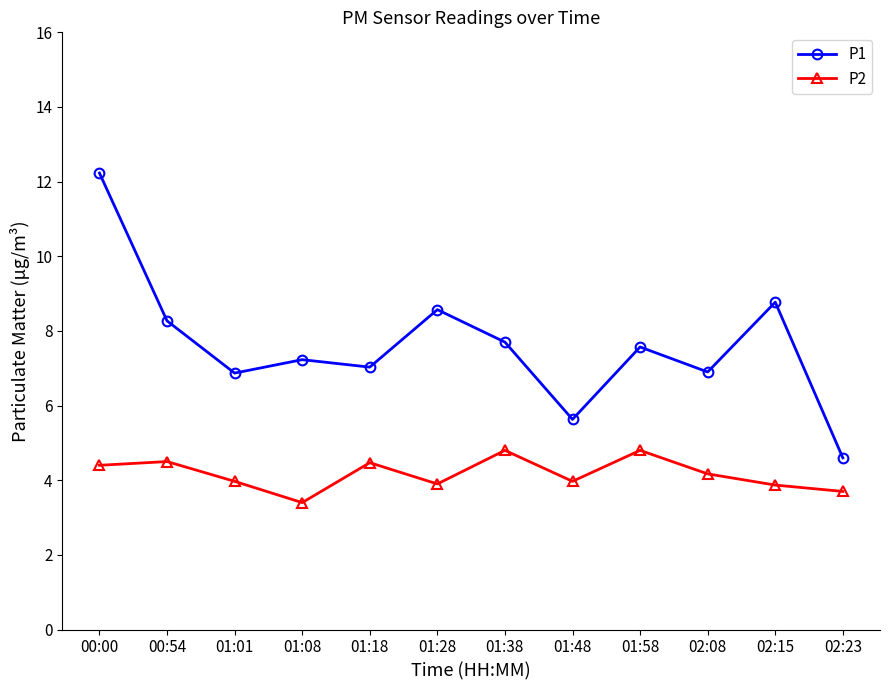

At which category does the chart reach its peak across all series?

00:00